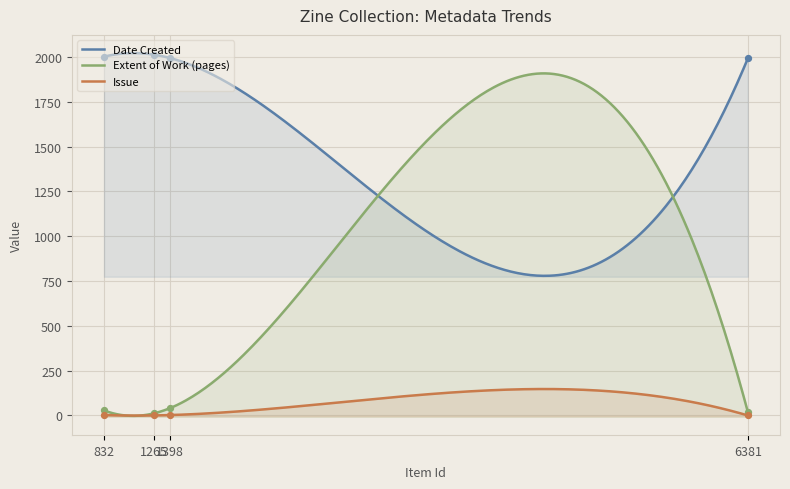

At how many categories does at least one series exceed 902?

4